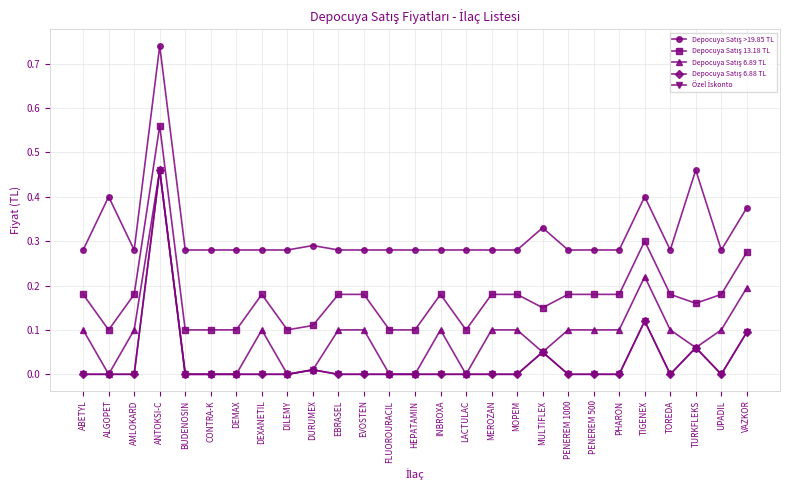

Does the chart have visible grid lines?

Yes